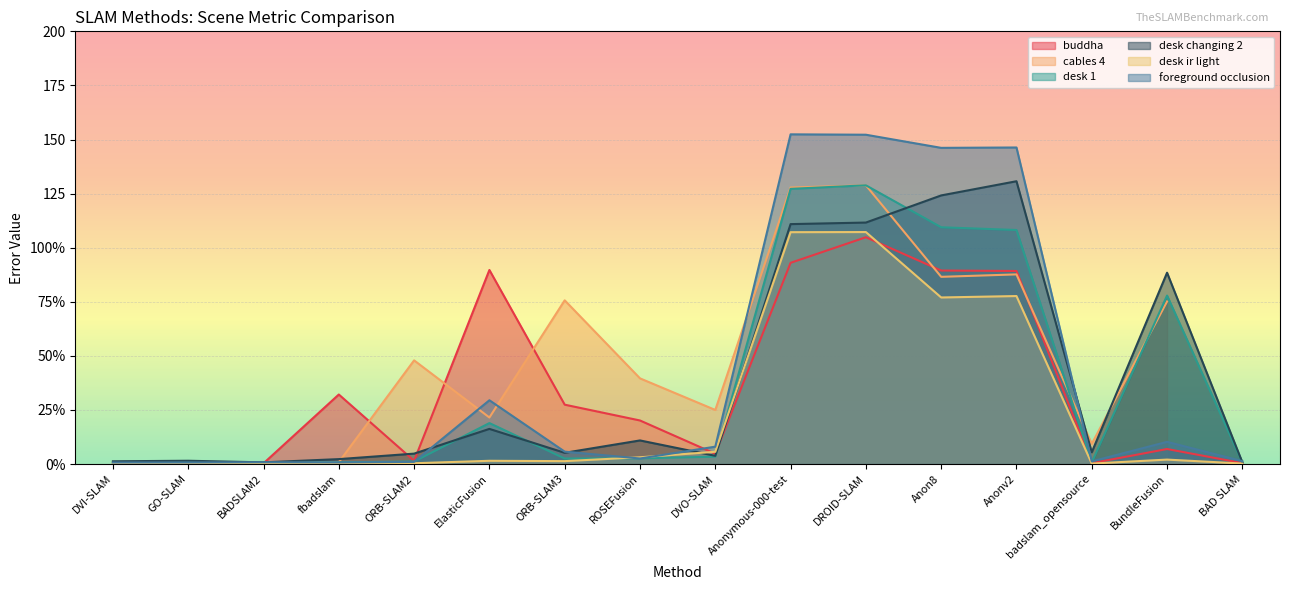

What position from the right is fbadslam?

13